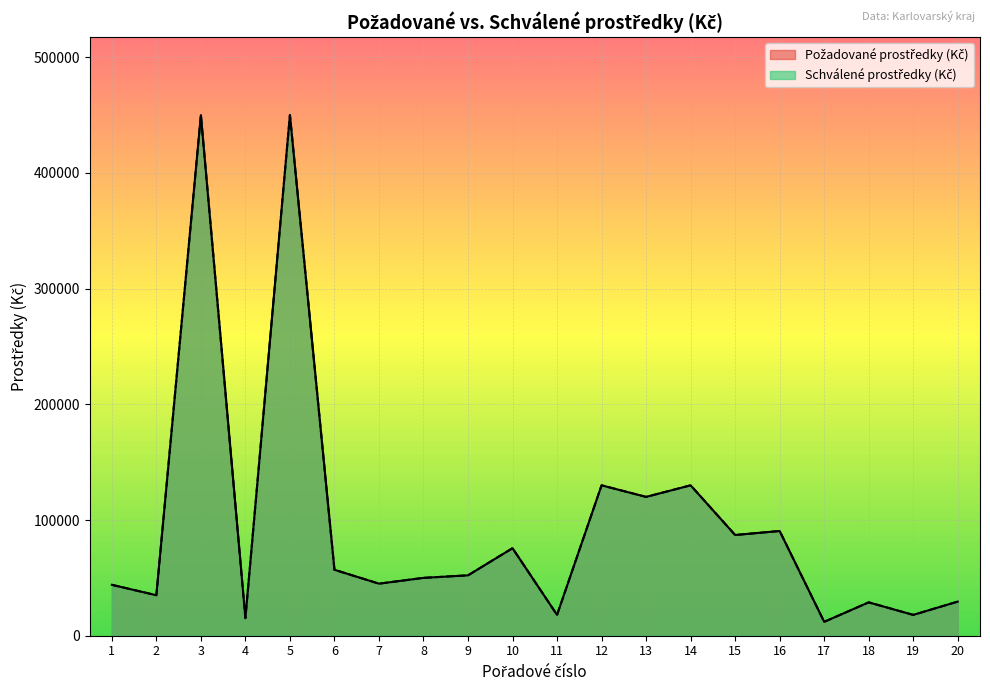

List the labels in order of Schválené prostředky (Kč) value, smallest first.

17, 4, 11, 19, 18, 20, 2, 1, 7, 8, 9, 6, 10, 15, 16, 13, 12, 14, 3, 5